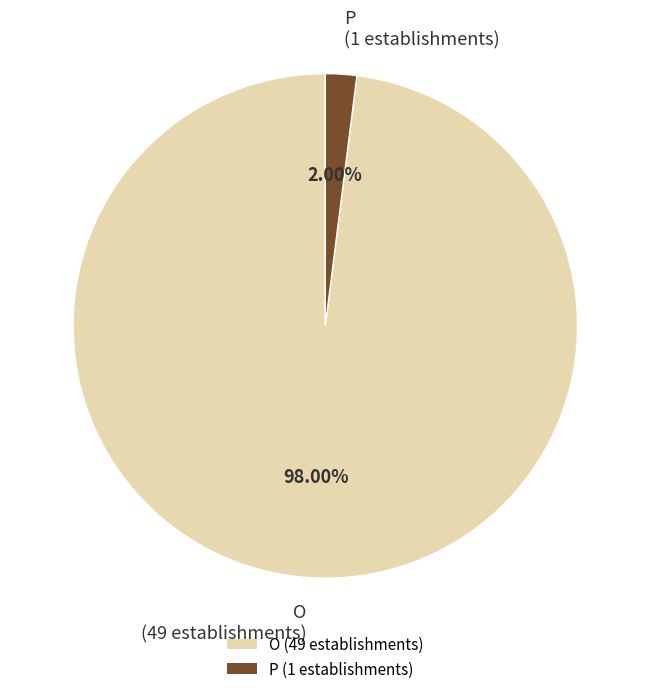

To the nearest percent, what is the difference between the P and O slice percentages?

96%